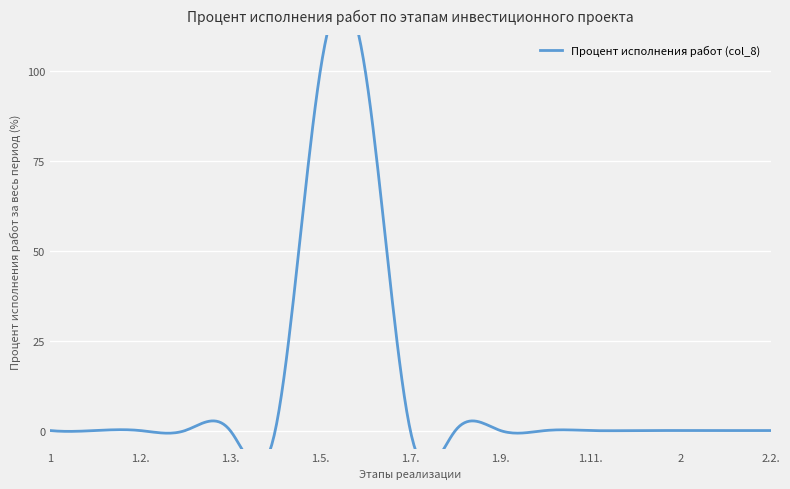

True or false: the data has more than 2 interior local peaks.

False